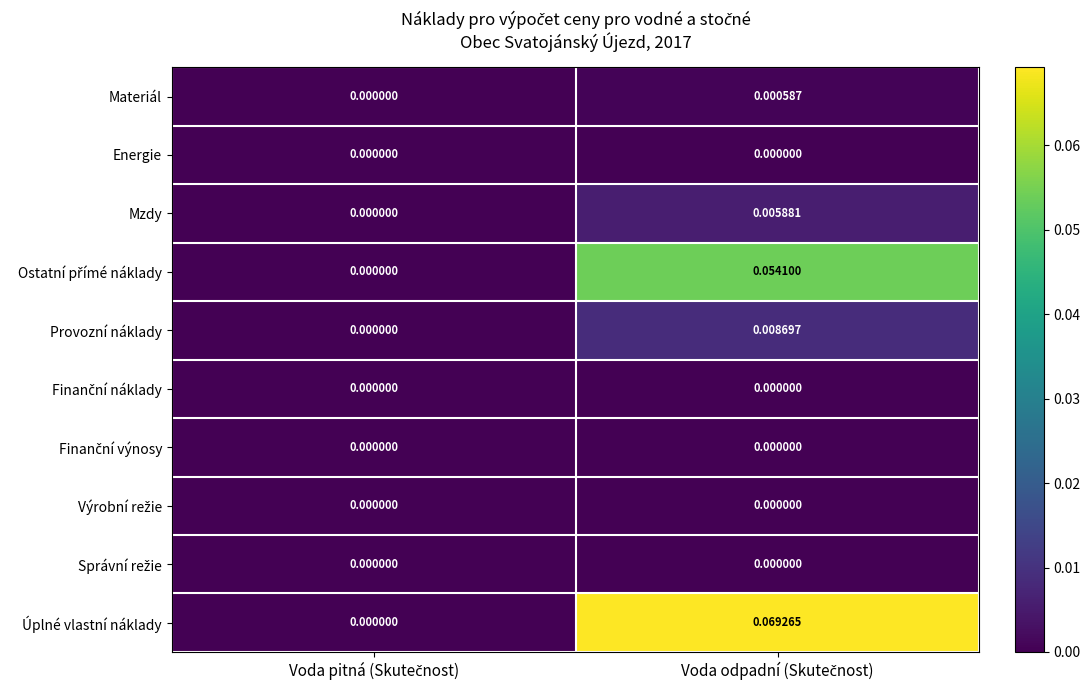

Which series has the largest range (max minus min)?

Úplné vlastní náklady